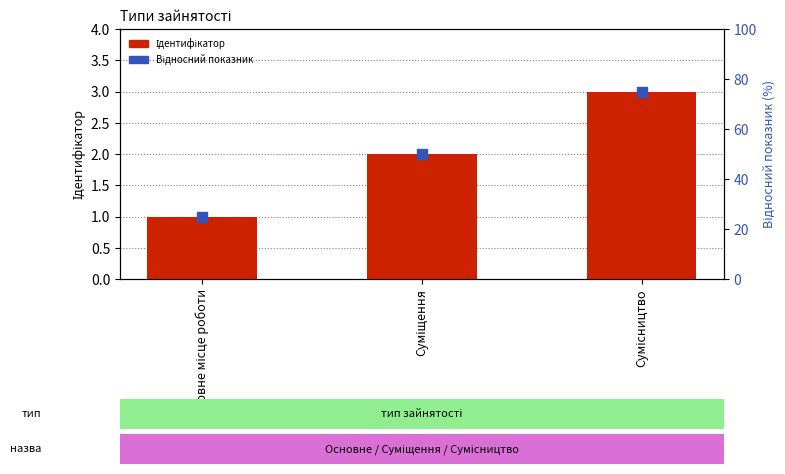

At which category is the sum across all series the highest?

Сумісництво